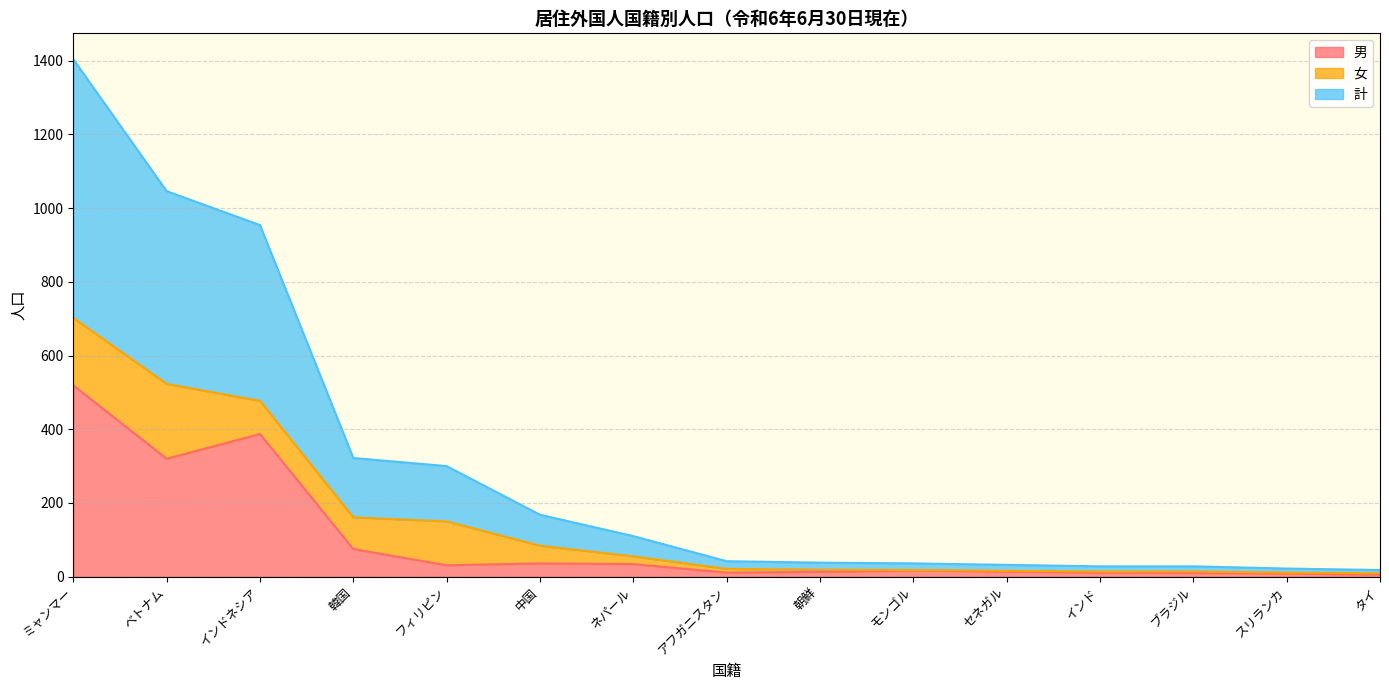

True or false: 男 and 計 cross at least once.

False